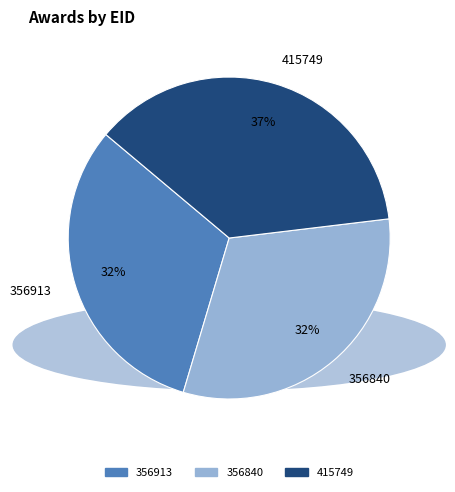

Is 356840 the majority of the pie?

No